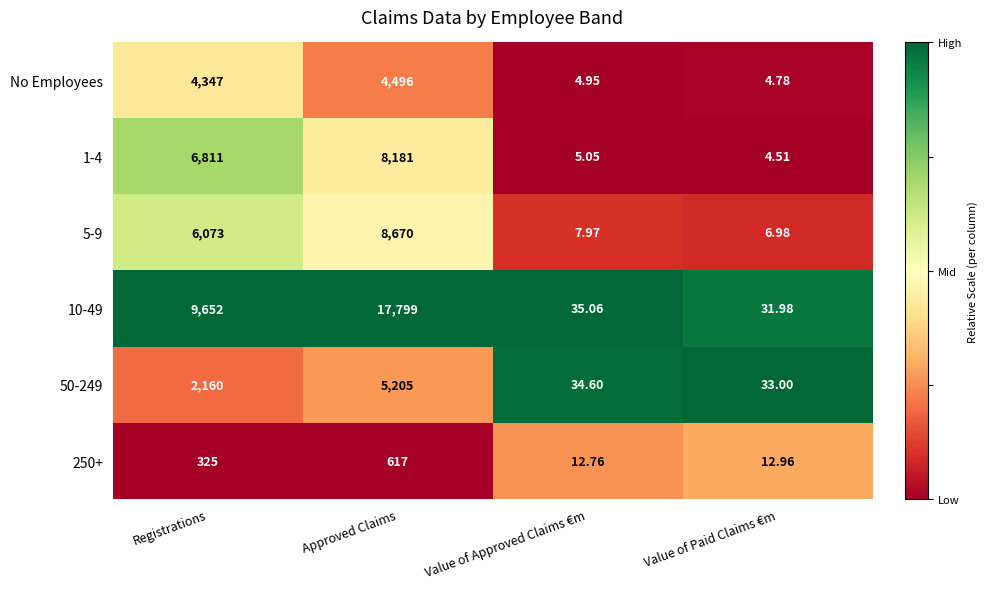

List the labels in order of 50-249 value, smallest first.

Value of Paid Claims €m, Value of Approved Claims €m, Registrations, Approved Claims